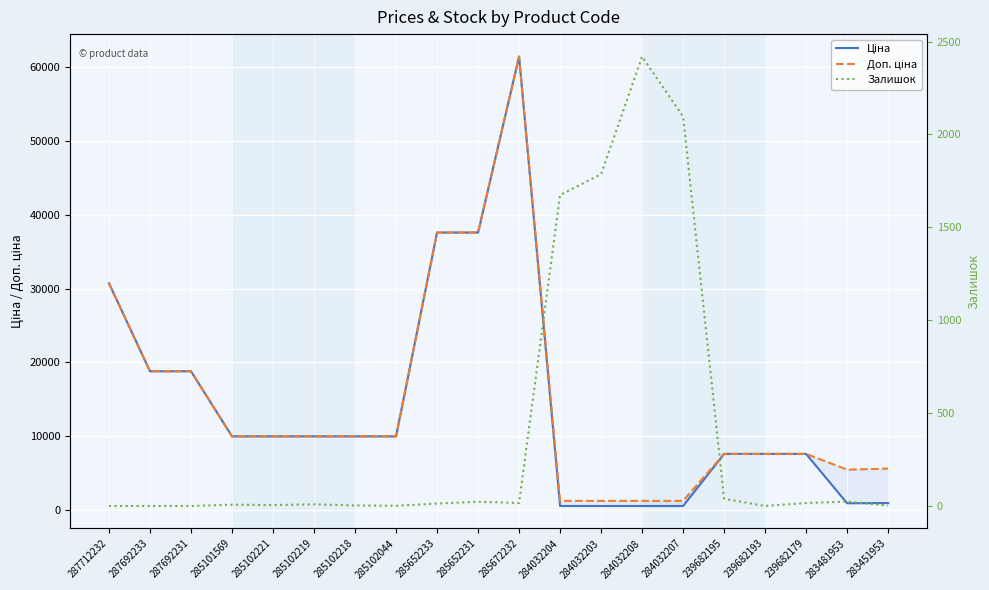

At which label does Залишок reach its minimum?

287712232